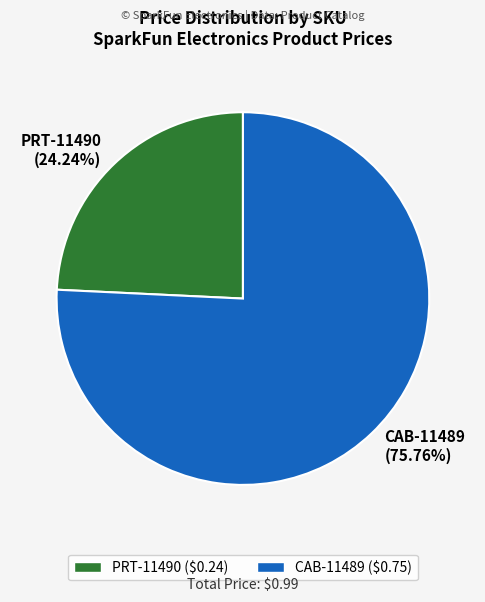

Which has a higher value, PRT-11490 (24.24%) or CAB-11489 (75.76%)?

CAB-11489 (75.76%)